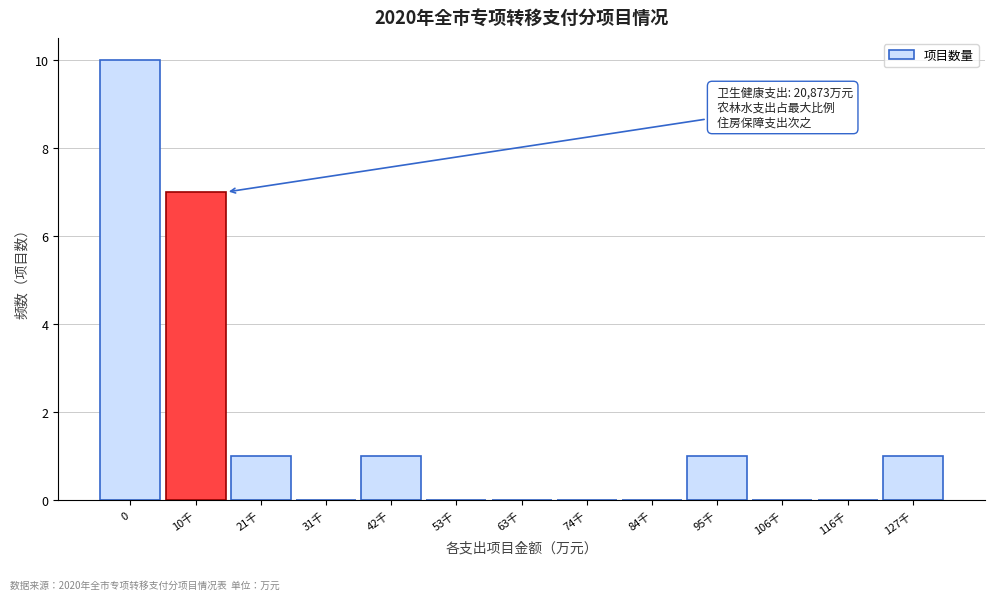

Reading right to left, transcribe all the data shown in this chart.

127千=1	116千=0	106千=0	95千=1	84千=0	74千=0	63千=0	53千=0	42千=1	31千=0	21千=1	10千=7	0=10